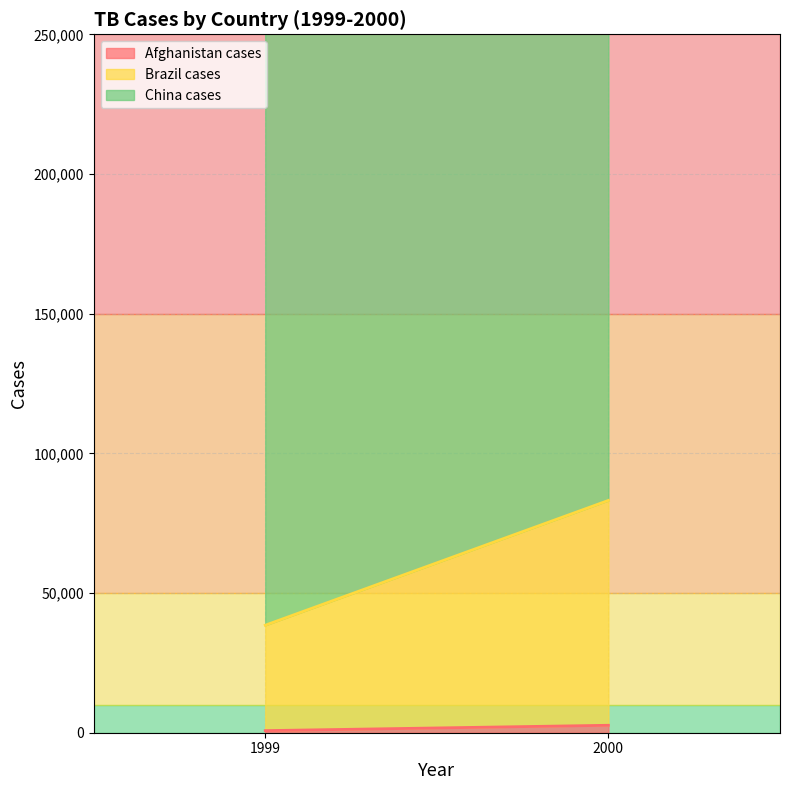

Is the value of Brazil cases at 2000 greater than the value of China cases at 1999?

No